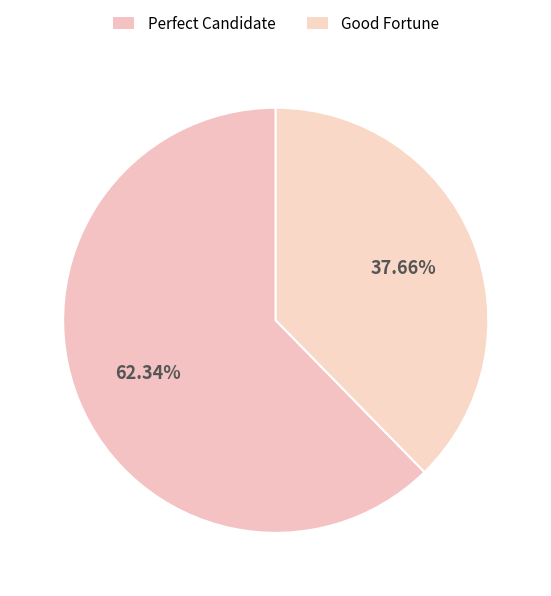

How many segments does this pie chart have?

2